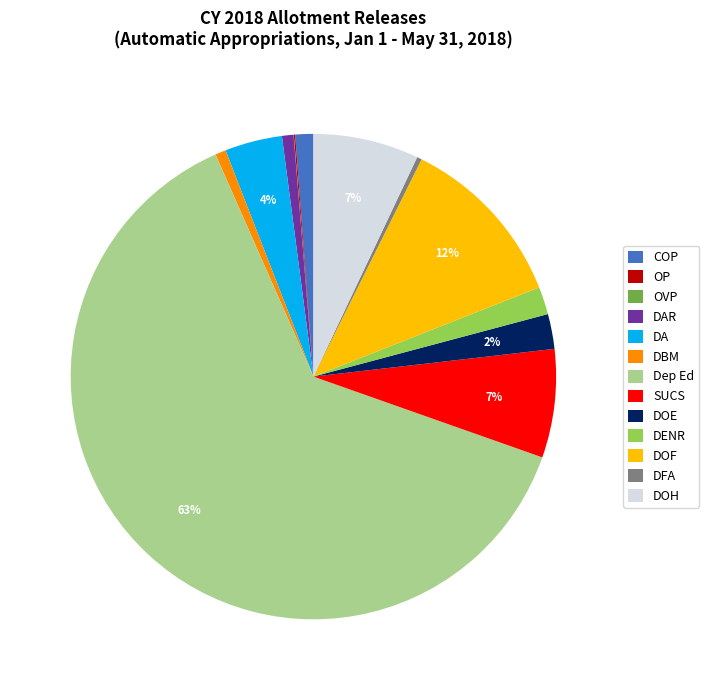

Which slice is the largest?

Dep Ed